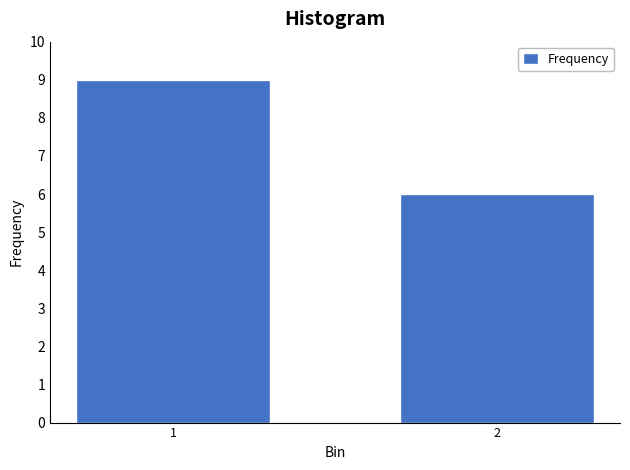

Reading left to right, what are all the values shown in this chart?

1=9	2=6